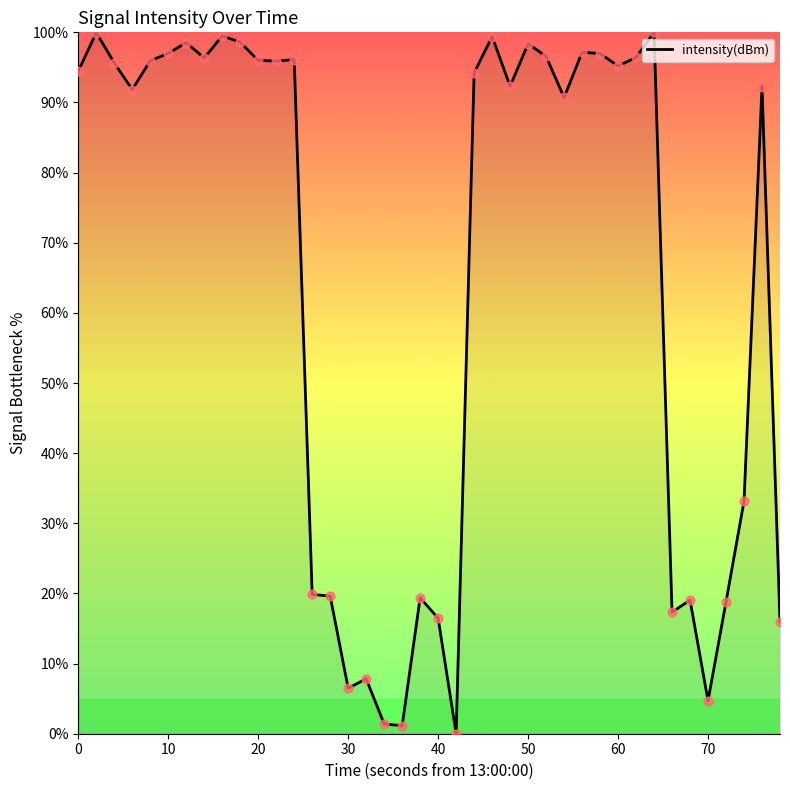

What is the maximum value shown in the chart?

100.0